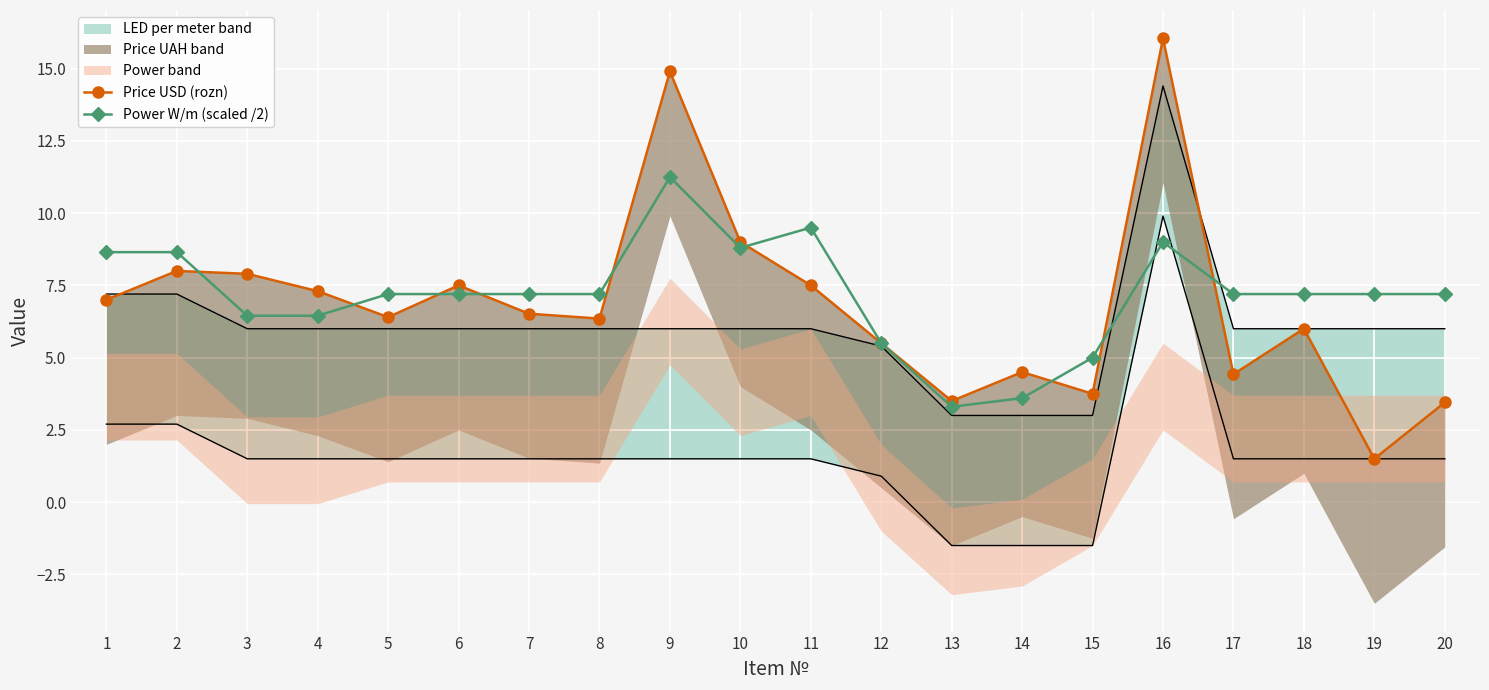

Rank the series at 12 from highest to lowest value.

Price USD (rozn), Power W/m (scaled /2)